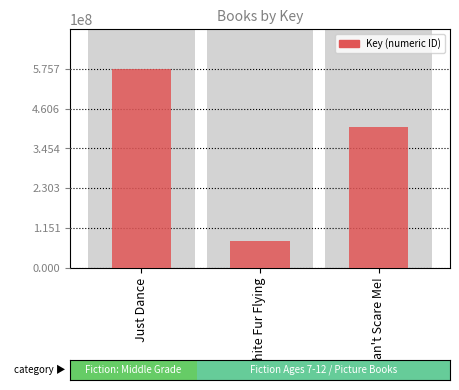

Rank the categories by value from highest to lowest.

Just Dance, Can't Scare Me!, White Fur Flying